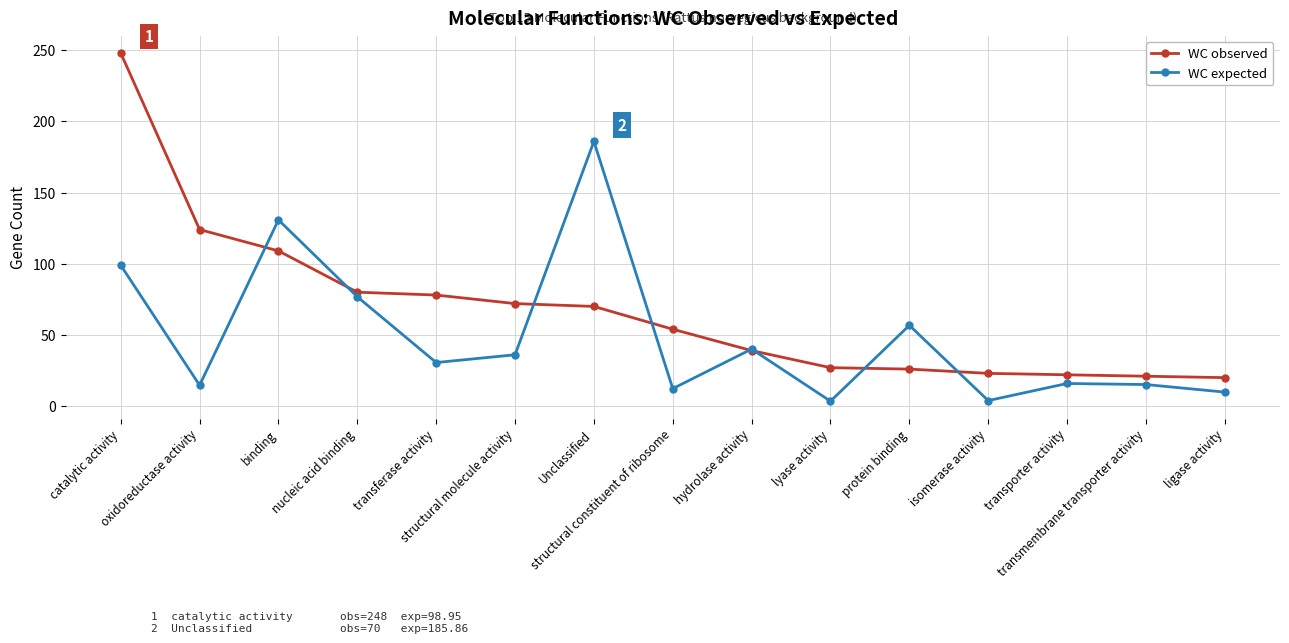

Which series has the widest spread of values?

WC observed